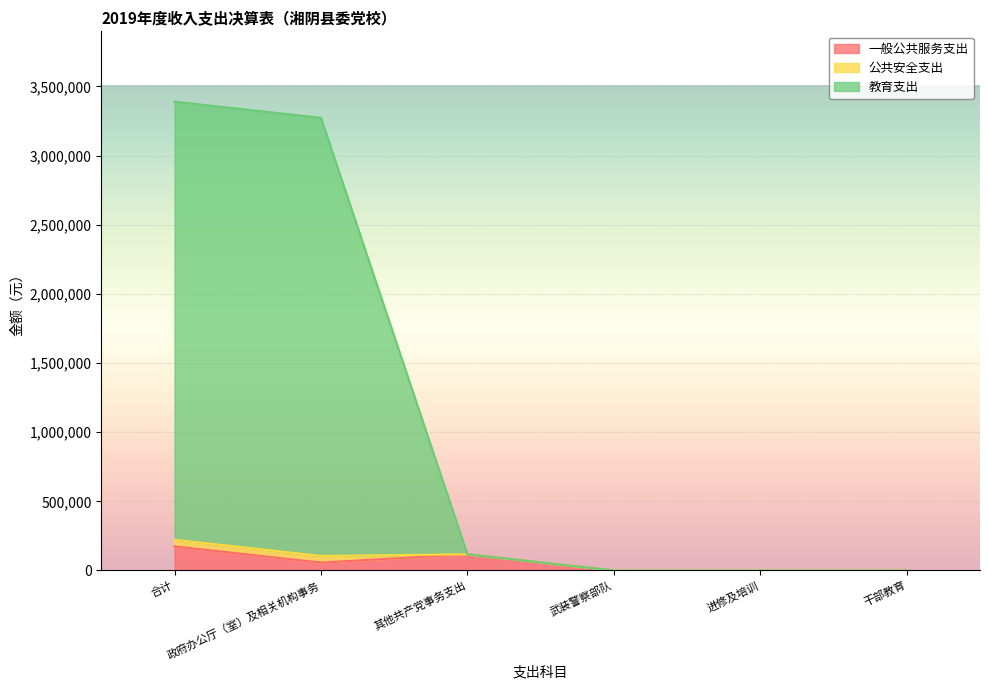

What position from the right is 其他共产党事务支出?

4